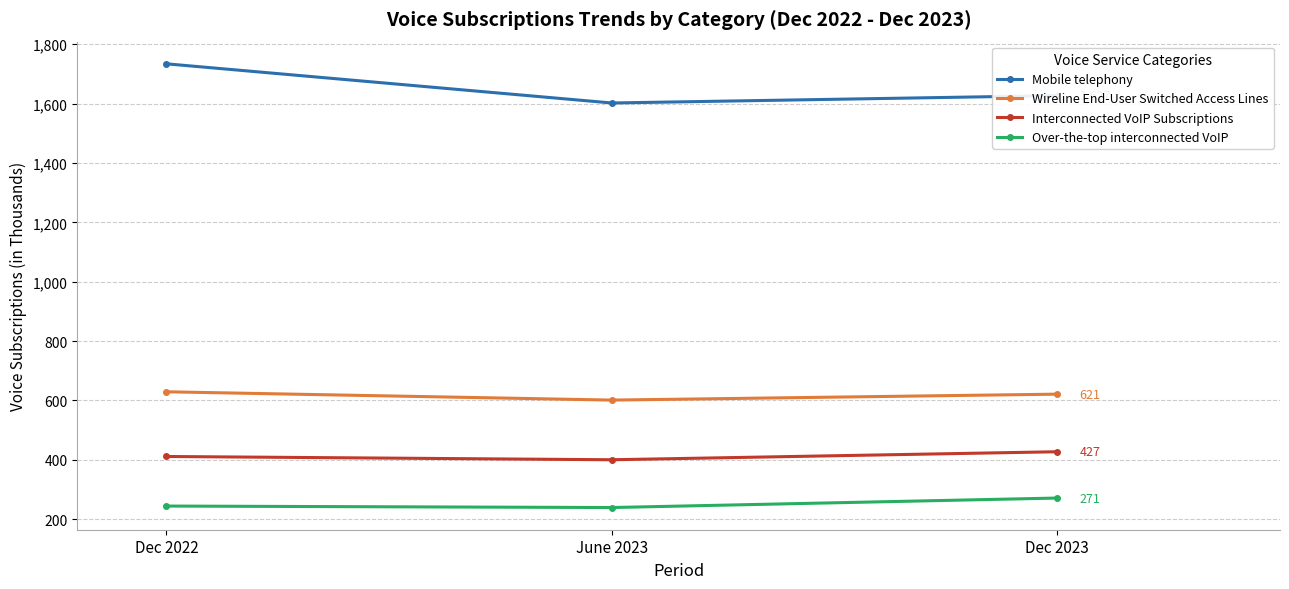

What is the spread (max minus min) of values at June 2023?

1363